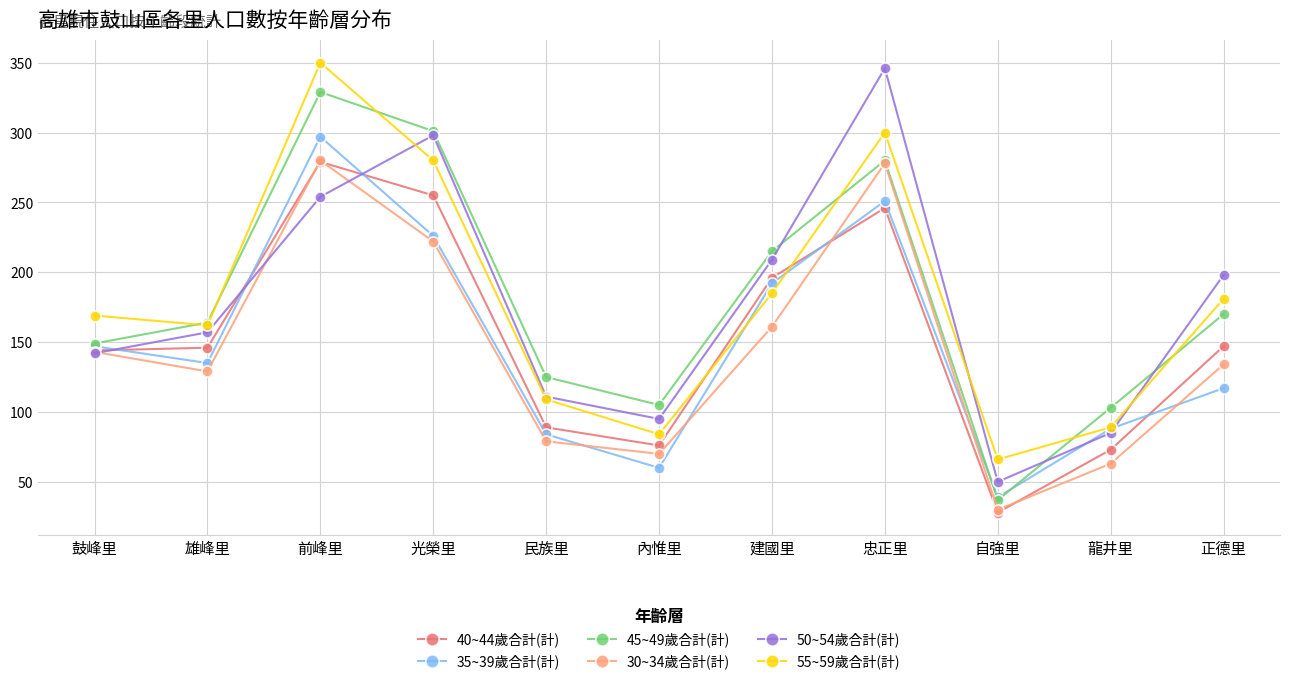

The 45~49歲合計(計) series shows 170 at 正德里. True or false?

True